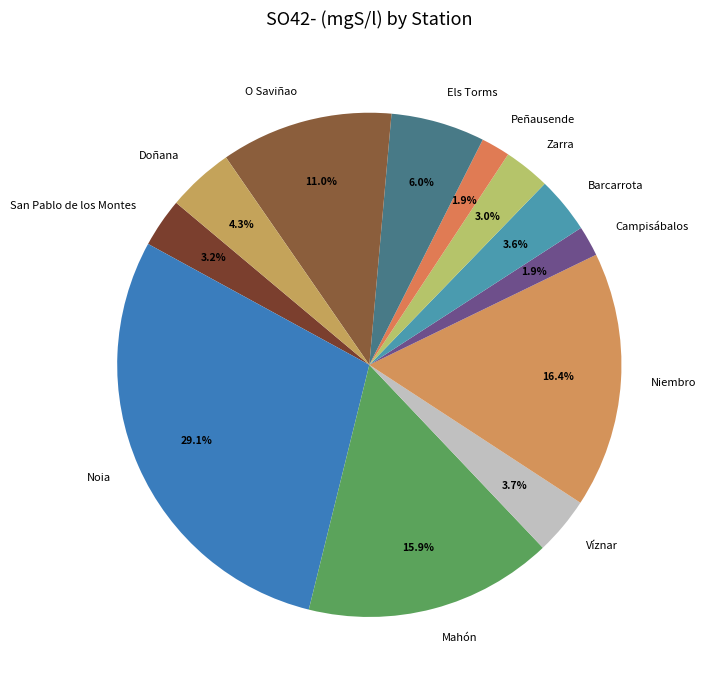

To the nearest percent, what is the difference between the largest and smallest slice percentages?

27%